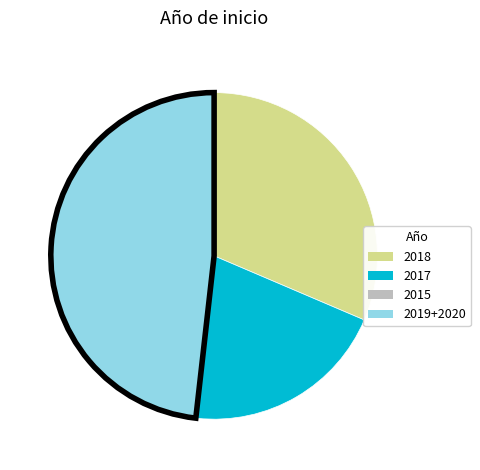

Is there any slice that represents more than half of the pie?

No